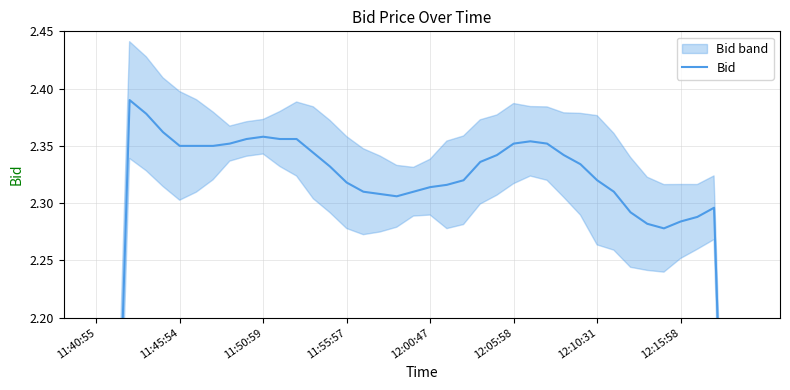

Does the chart display data point markers on the line(s)?

No